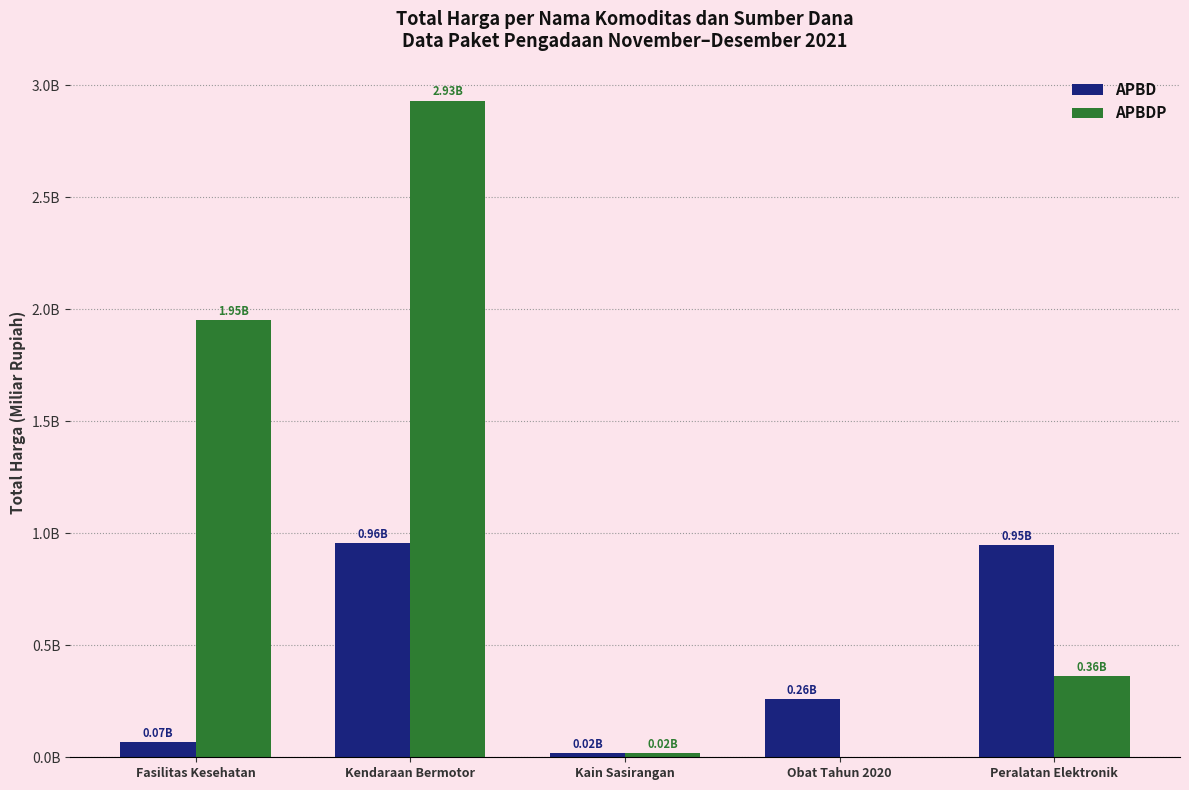

Reading left to right, transcribe all the data shown in this chart.

APBD: 0.1	1.0	0.0	0.3	0.9
APBDP: 2.0	2.9	0.0	0.0	0.4